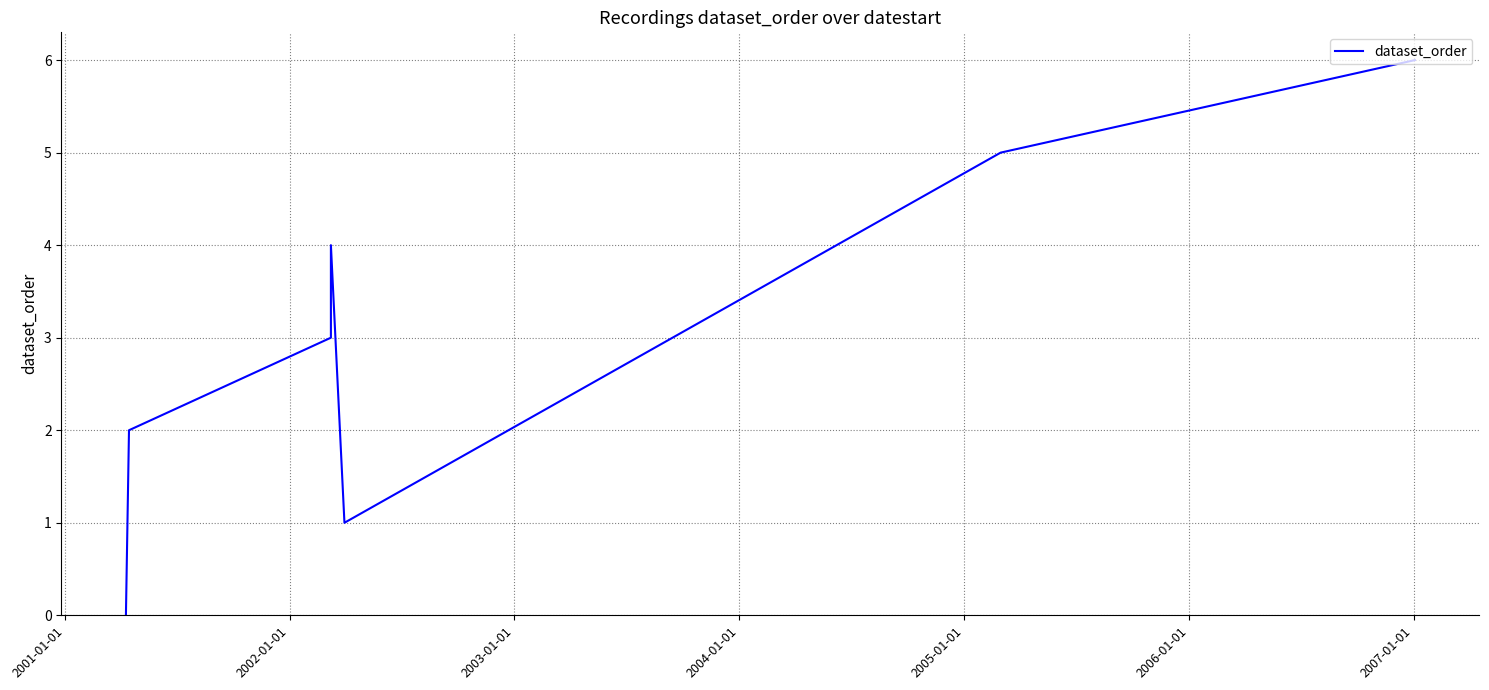

Does the chart display data point markers on the line(s)?

No